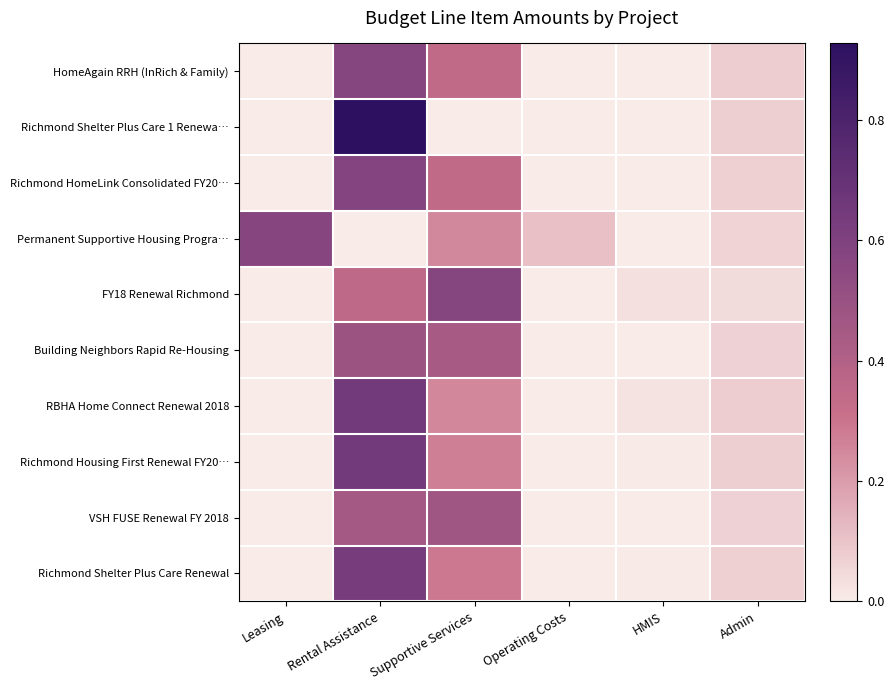

List the series in order of their peak value, lowest first.

VSH FUSE Renewal FY 2018, Building Neighbors Rapid Re-Housing, Permanent Supportive Housing Progra…, FY18 Renewal Richmond, HomeAgain RRH (InRich & Family), Richmond HomeLink Consolidated FY20…, Richmond Shelter Plus Care Renewal, RBHA Home Connect Renewal 2018, Richmond Housing First Renewal FY20…, Richmond Shelter Plus Care 1 Renewa…